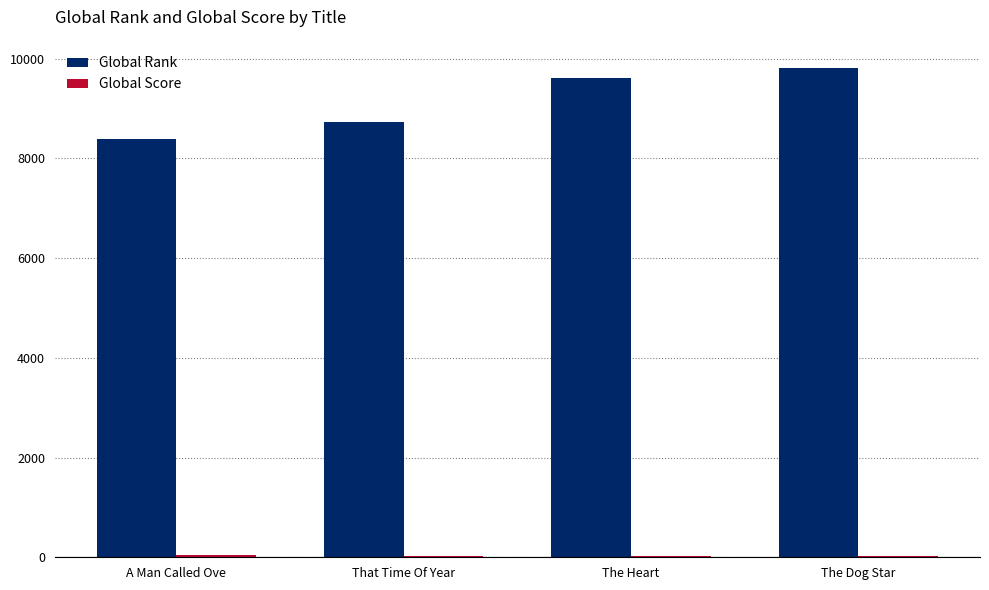

Which series has the largest total across all categories?

Global Rank